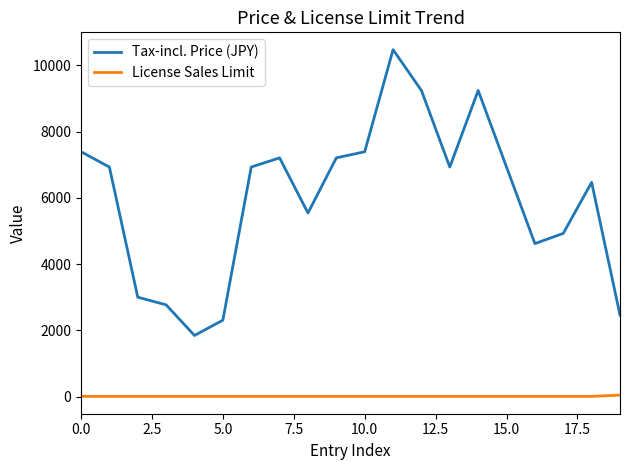

Which series has the largest range (max minus min)?

Tax-incl. Price (JPY)